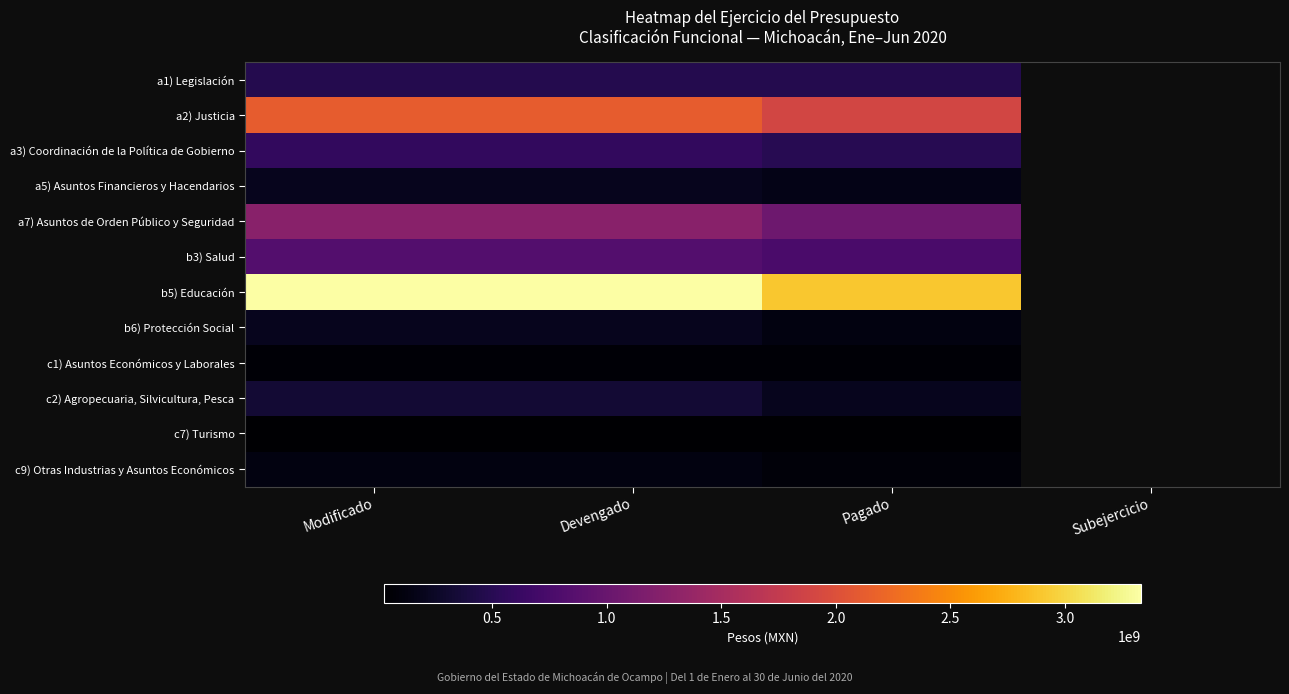

Reading left to right, list all the values displayed in this chart.

a1) Legislación: 475764348.0	475764348.0	475764348.0	0.0
a2) Justicia: 2128934627.6	2128934627.6	1888732694.3	0.0
a3) Coordinación de la Política de Gobierno: 578582484.5	578582484.5	499146833.1	0.0
a5) Asuntos Financieros y Hacendarios: 208348754.9	208348791.4	169144525.8	-36.5
a7) Asuntos de Orden Público y Seguridad: 1263347741.6	1263347741.6	1038779620.9	0.0
b3) Salud: 833281161.0	833281161.0	758951094.5	0.0
b5) Educación: 3330876654.0	3330876654.0	2898102760.2	0.0
b6) Protección Social: 207790240.9	207790240.9	124875311.7	0.0
c1) Asuntos Económicos y Laborales: 67496987.0	67496987.0	54696113.0	0.0
c2) Agropecuaria, Silvicultura, Pesca: 337135990.7	337135990.7	199785014.0	0.0
c7) Turismo: 39670557.6	39670557.6	28807233.4	0.0
c9) Otras Industrias y Asuntos Económicos: 119849330.4	119849330.4	84166973.0	0.0